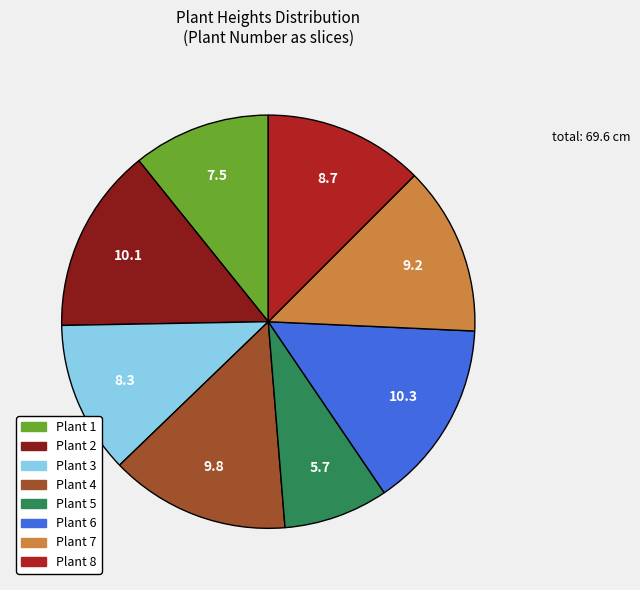

Approximately how many times larger is the value at Plant 7 compared to Plant 5?

1.6